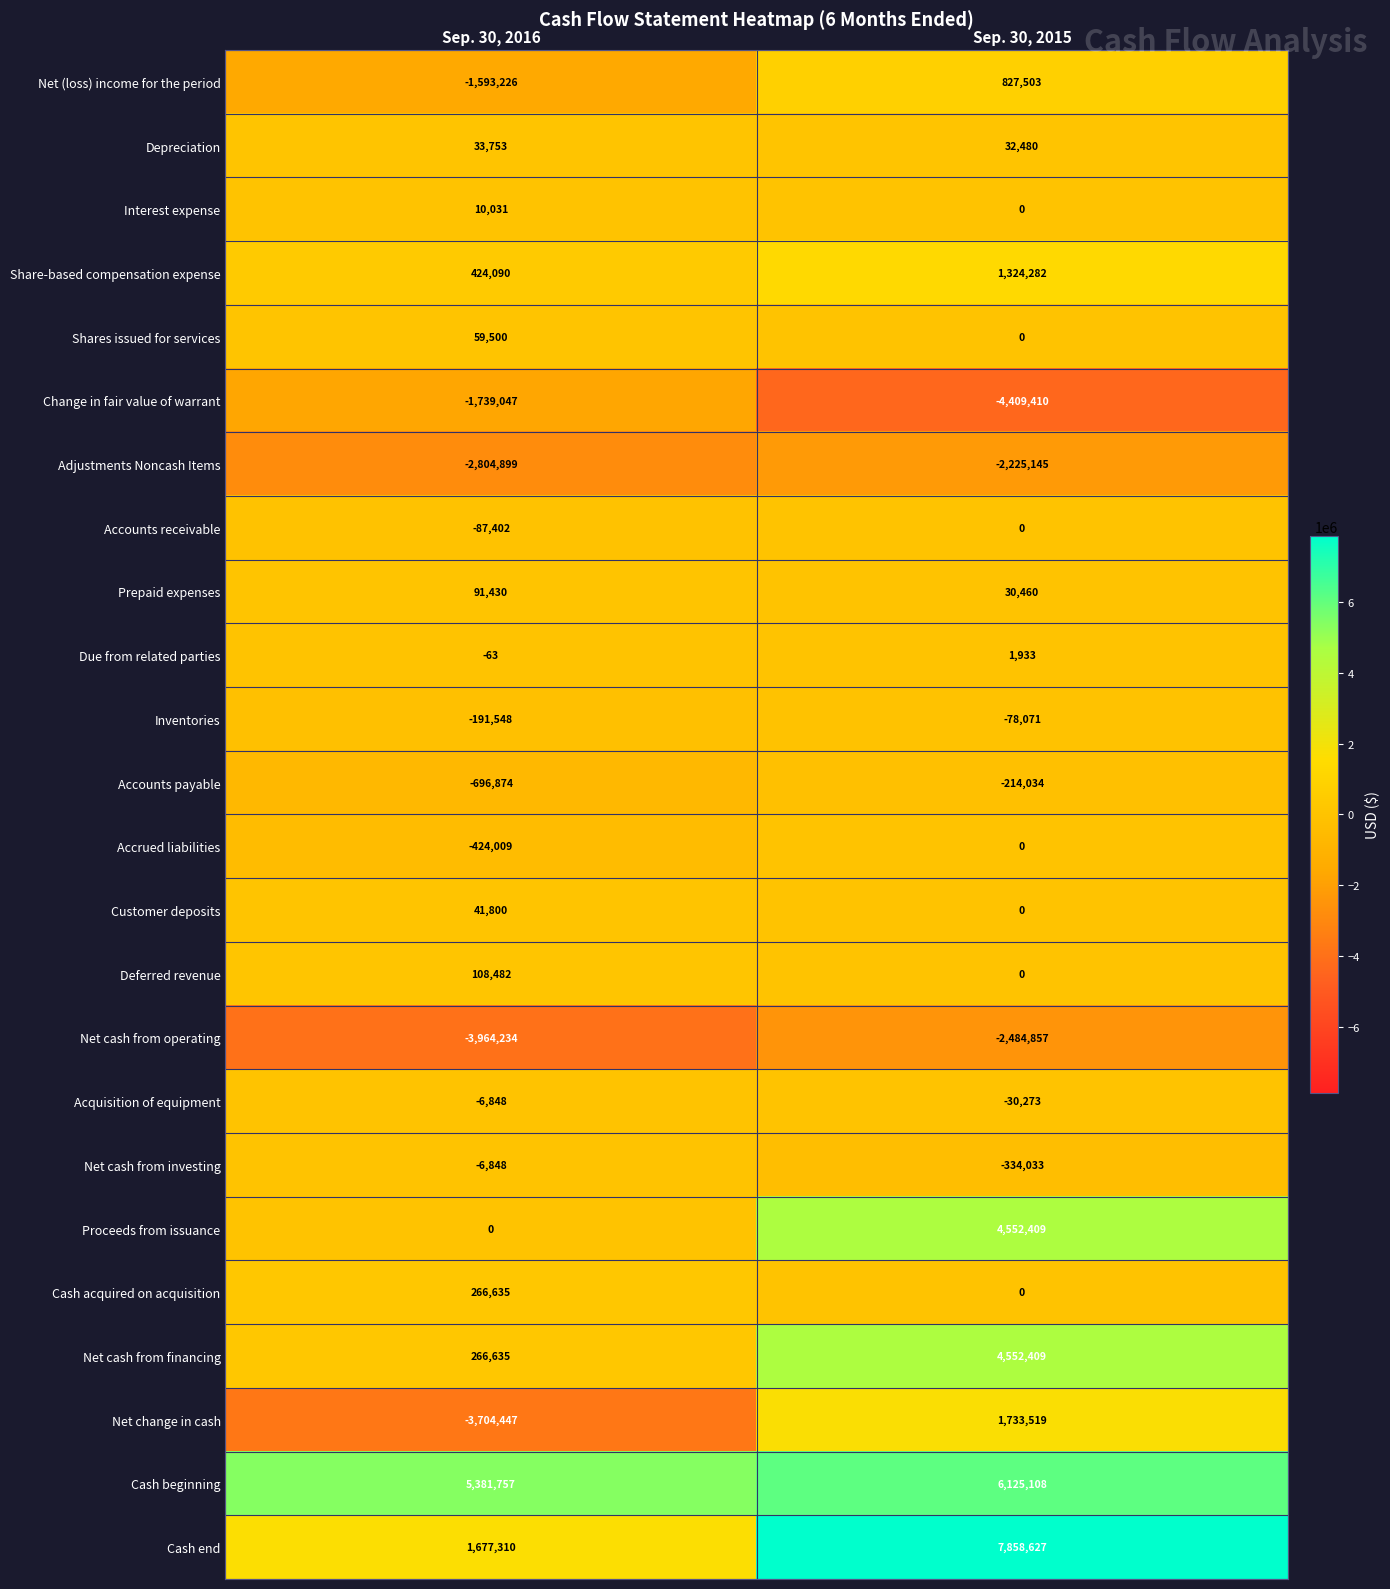

What is the difference between the Shares issued for services values at Sep. 30, 2016 and Sep. 30, 2015?

59500